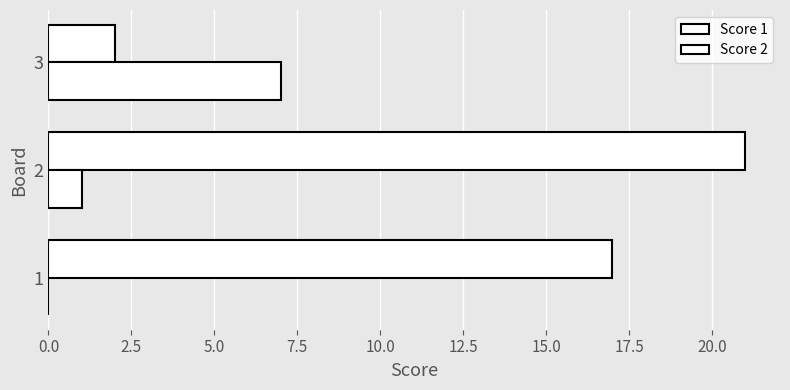

What is the sum of all Score 2 values?

8